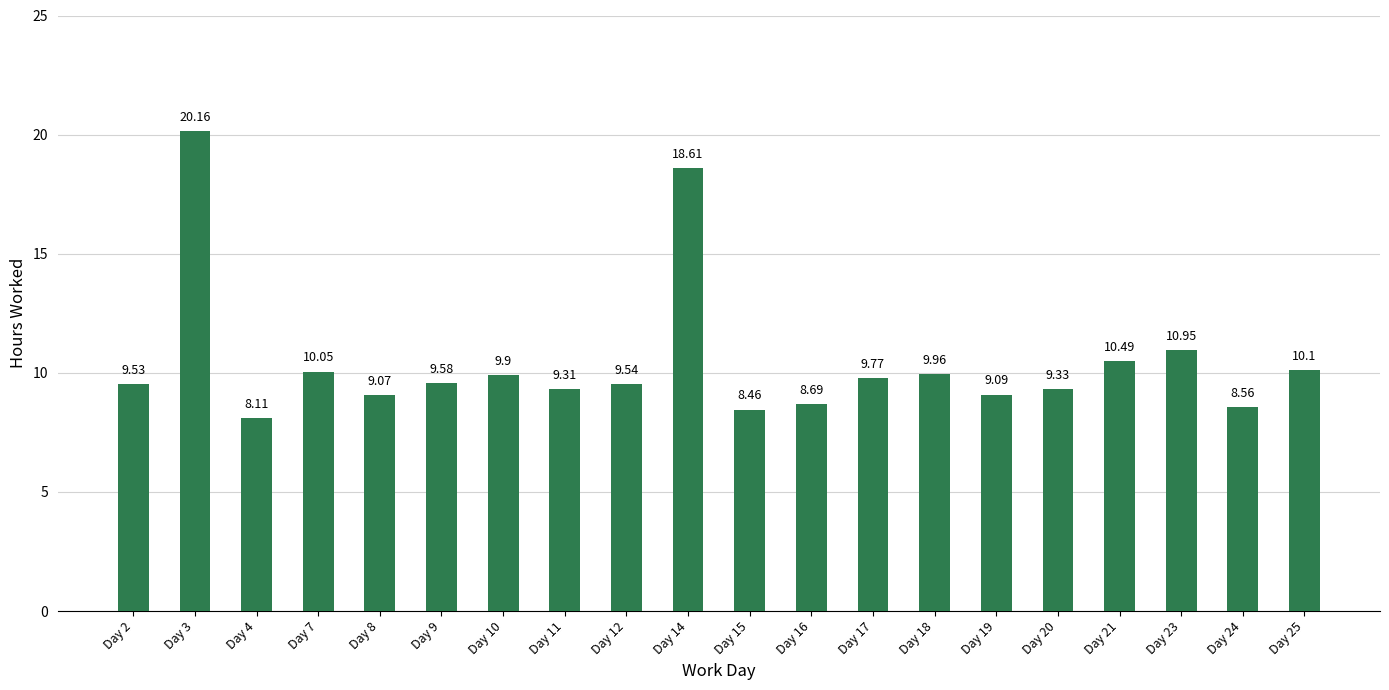

Read the value at Day 9.

9.6